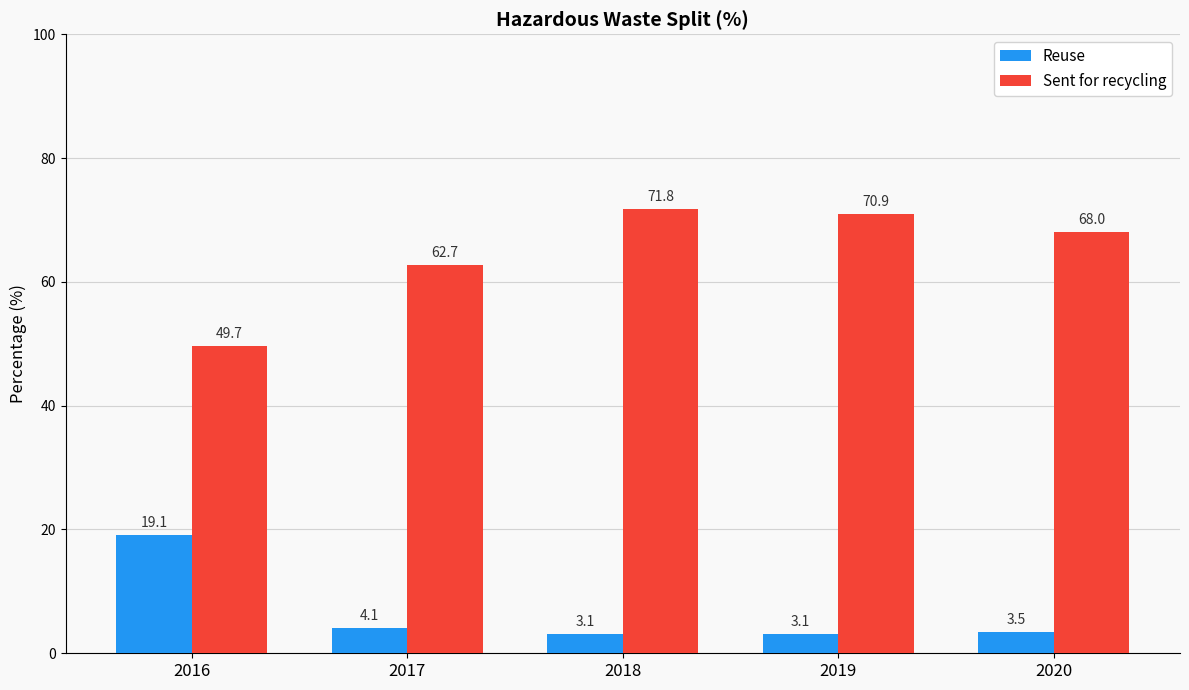

What is the spread (max minus min) of values at 2019?

67.8